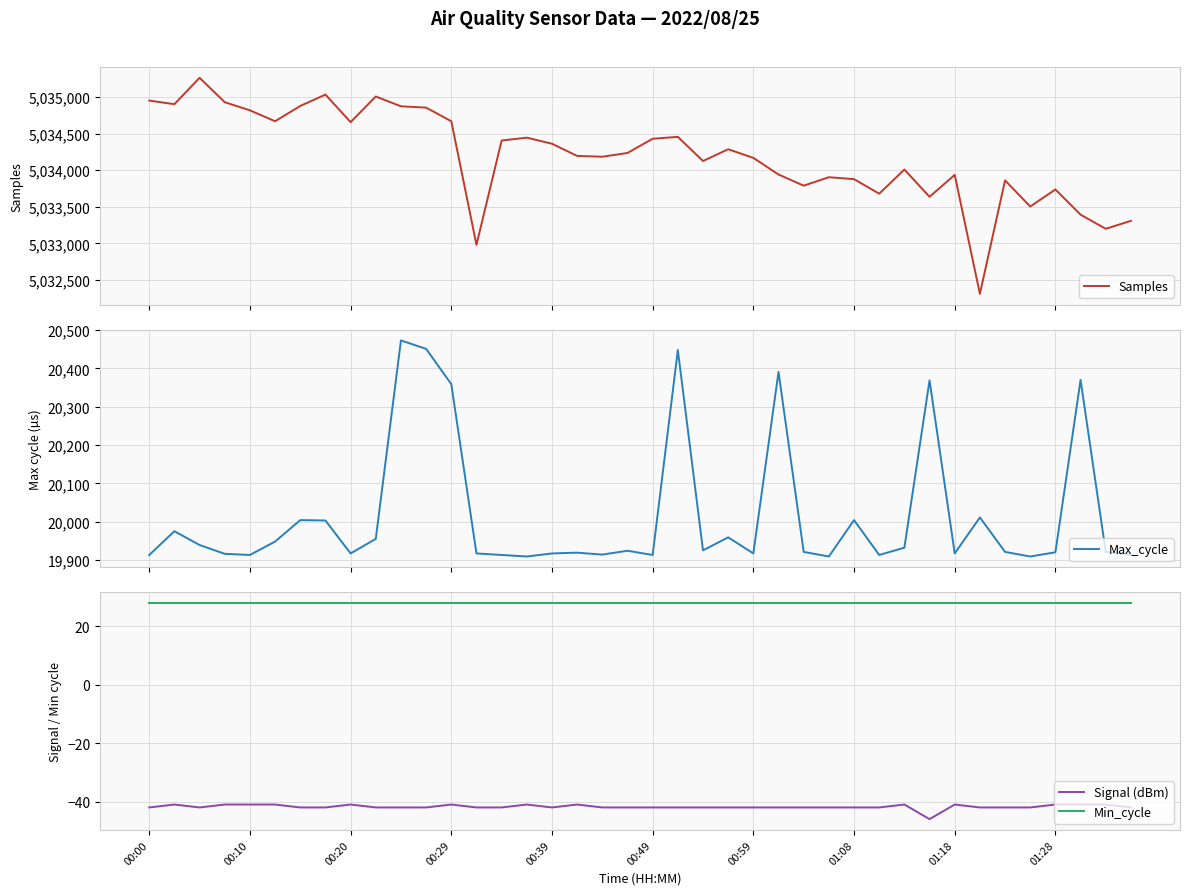

Is this an area chart (filled region under the line)?

No